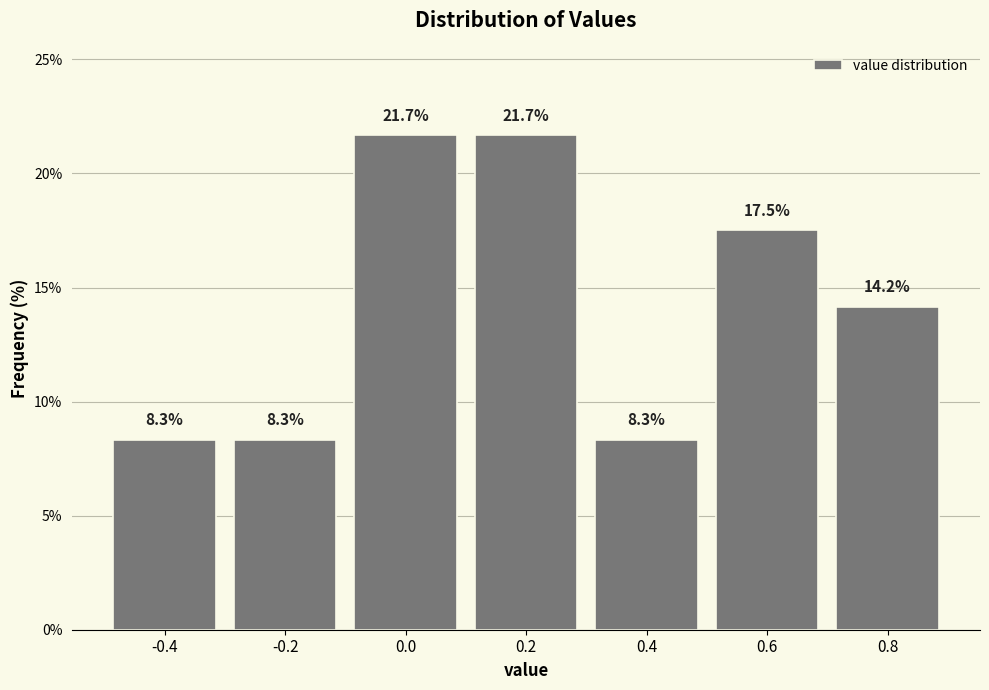

Reading left to right, transcribe all the data shown in this chart.

8.3	8.3	21.7	21.7	8.3	17.5	14.2